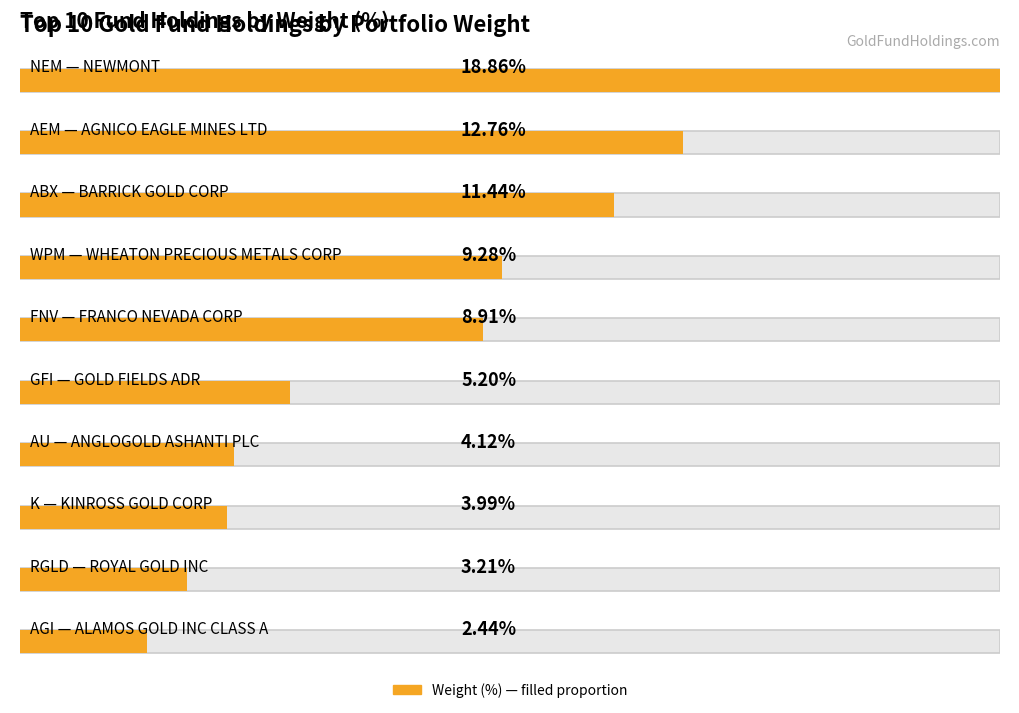

List the labels in order of value, largest first.

NEM, AEM, ABX, WPM, FNV, GFI, AU, K, RGLD, AGI